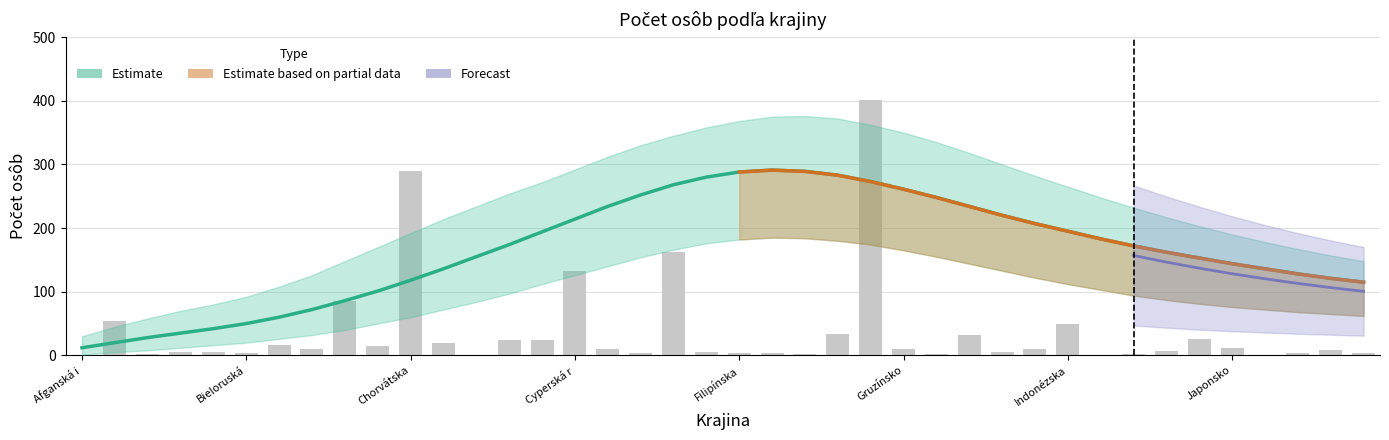

What is the value of the 4th bar from the left?

6